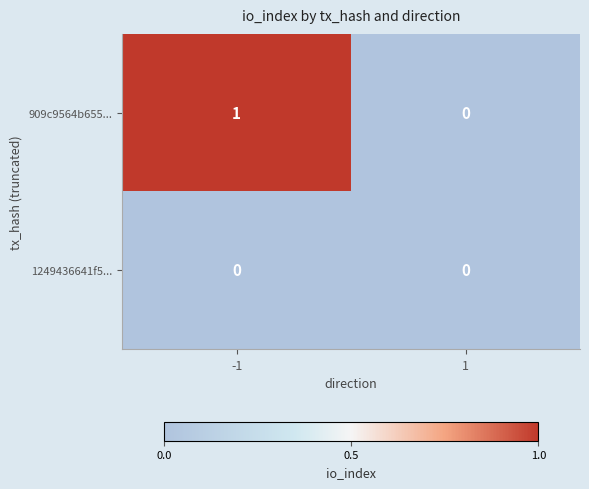

Reading left to right, transcribe all the data shown in this chart.

909c9564b655...: 1	0
1249436641f5...: 0	0